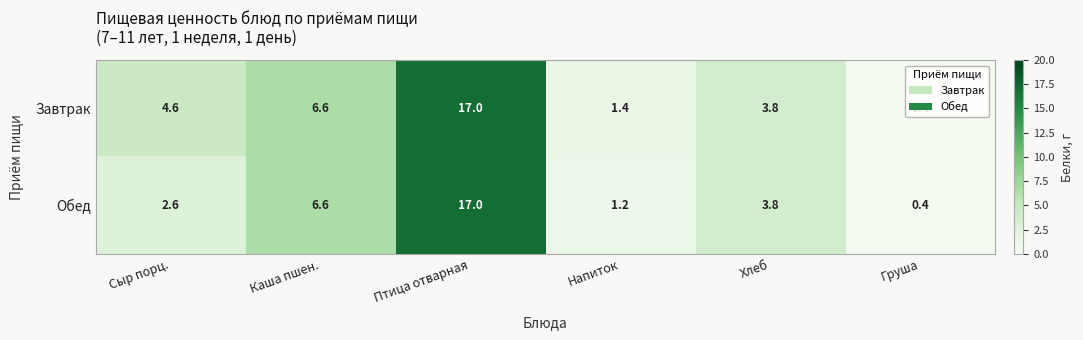

Which series has the largest total across all categories?

Завтрак